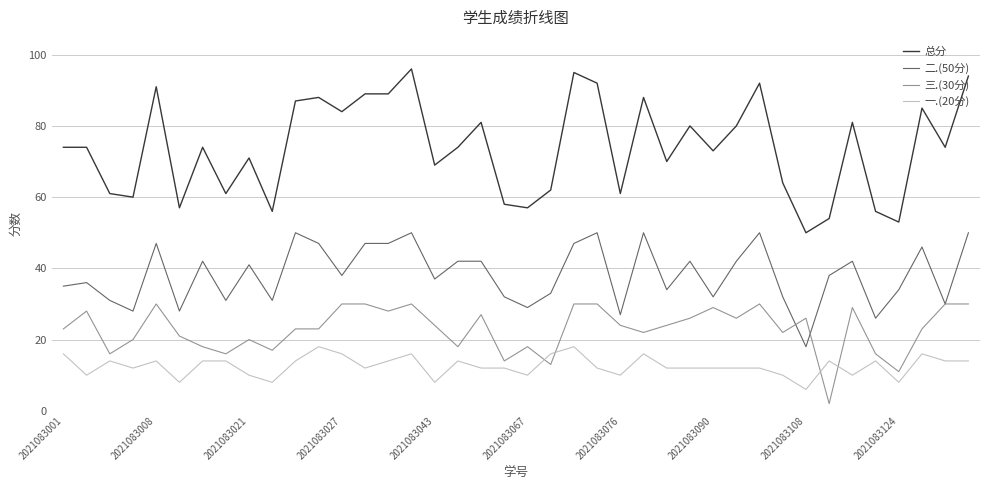

What is the average value of the 三.(30分) series?

23